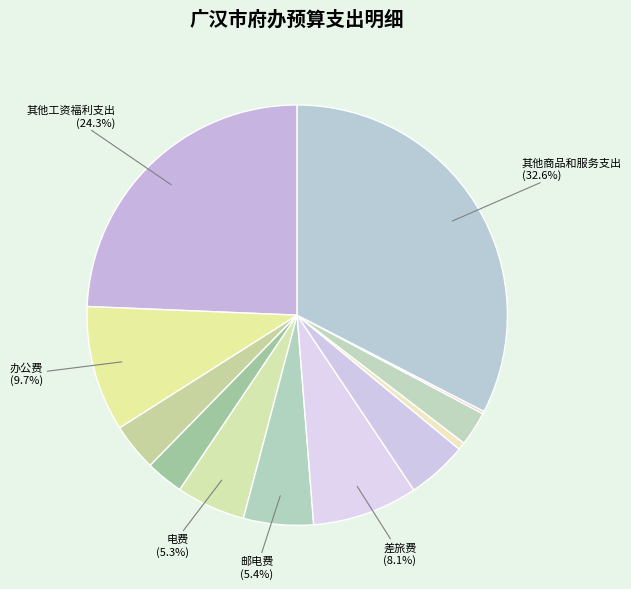

Is there any slice that represents more than half of the pie?

No